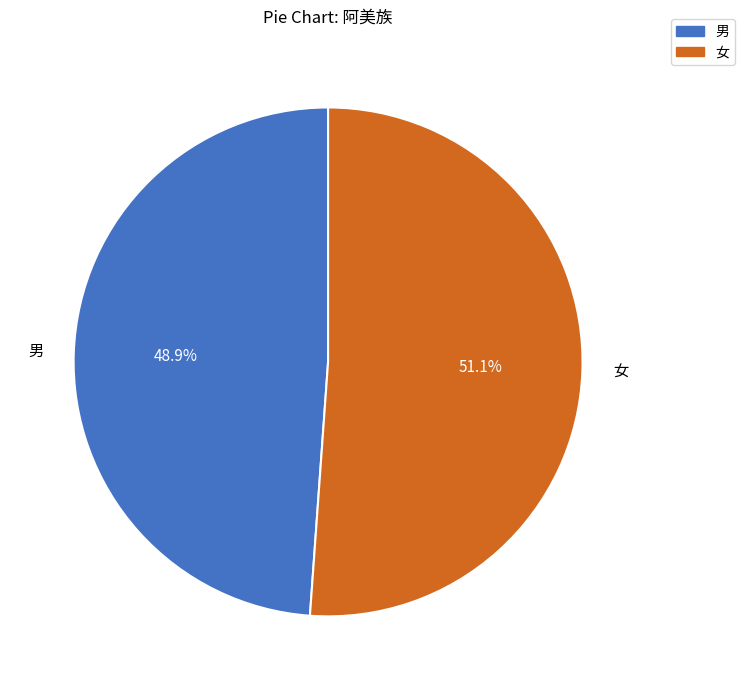

What percentage do 女 and 男 together represent?

100.0%